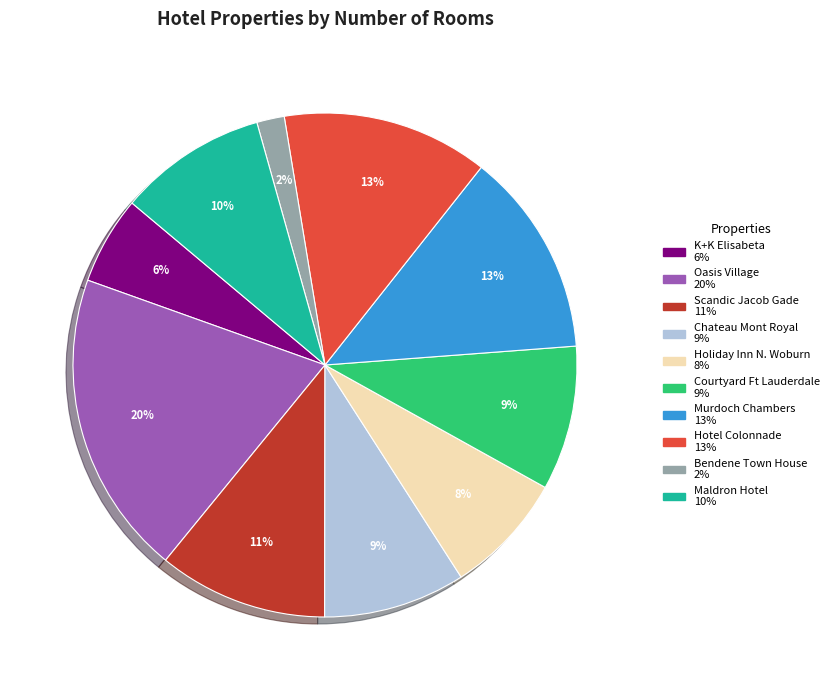

To the nearest percent, what is the difference between the largest and smallest slice percentages?

18%